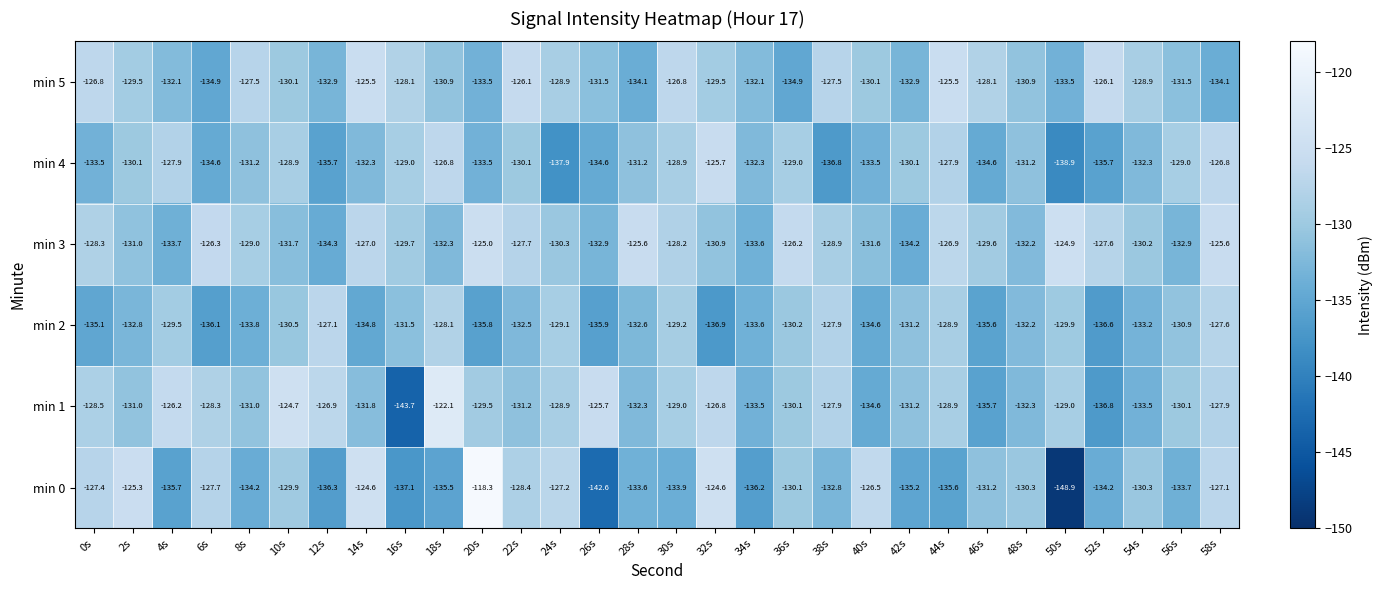

At which label does min 3 reach its peak?

50s